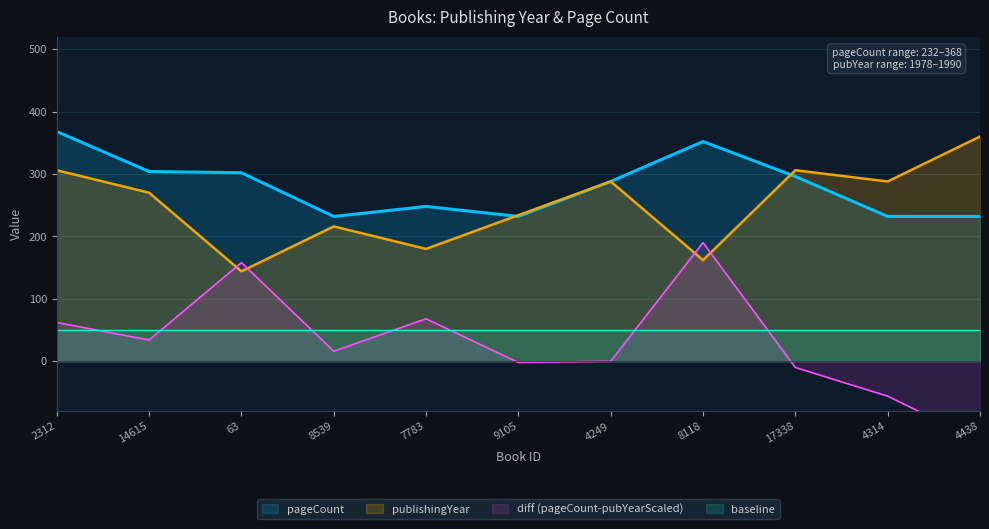

The pageCount series shows 368 at 2312. True or false?

True